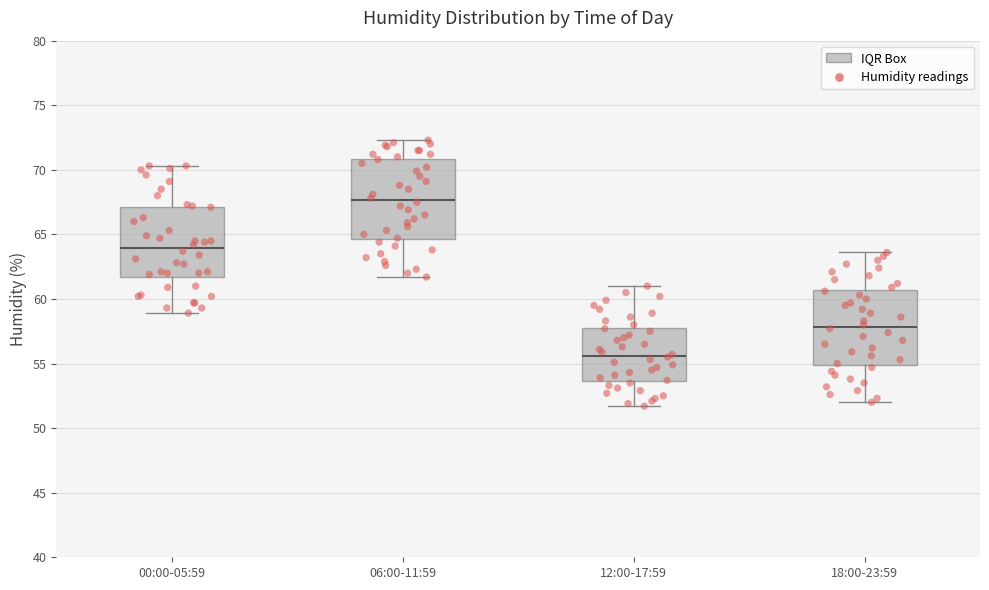

Where is the upper edge of the box for 12:00-17:59 on the y-axis? The values are not printed on the chart, so give them approximately, as read against the axis.

58.0